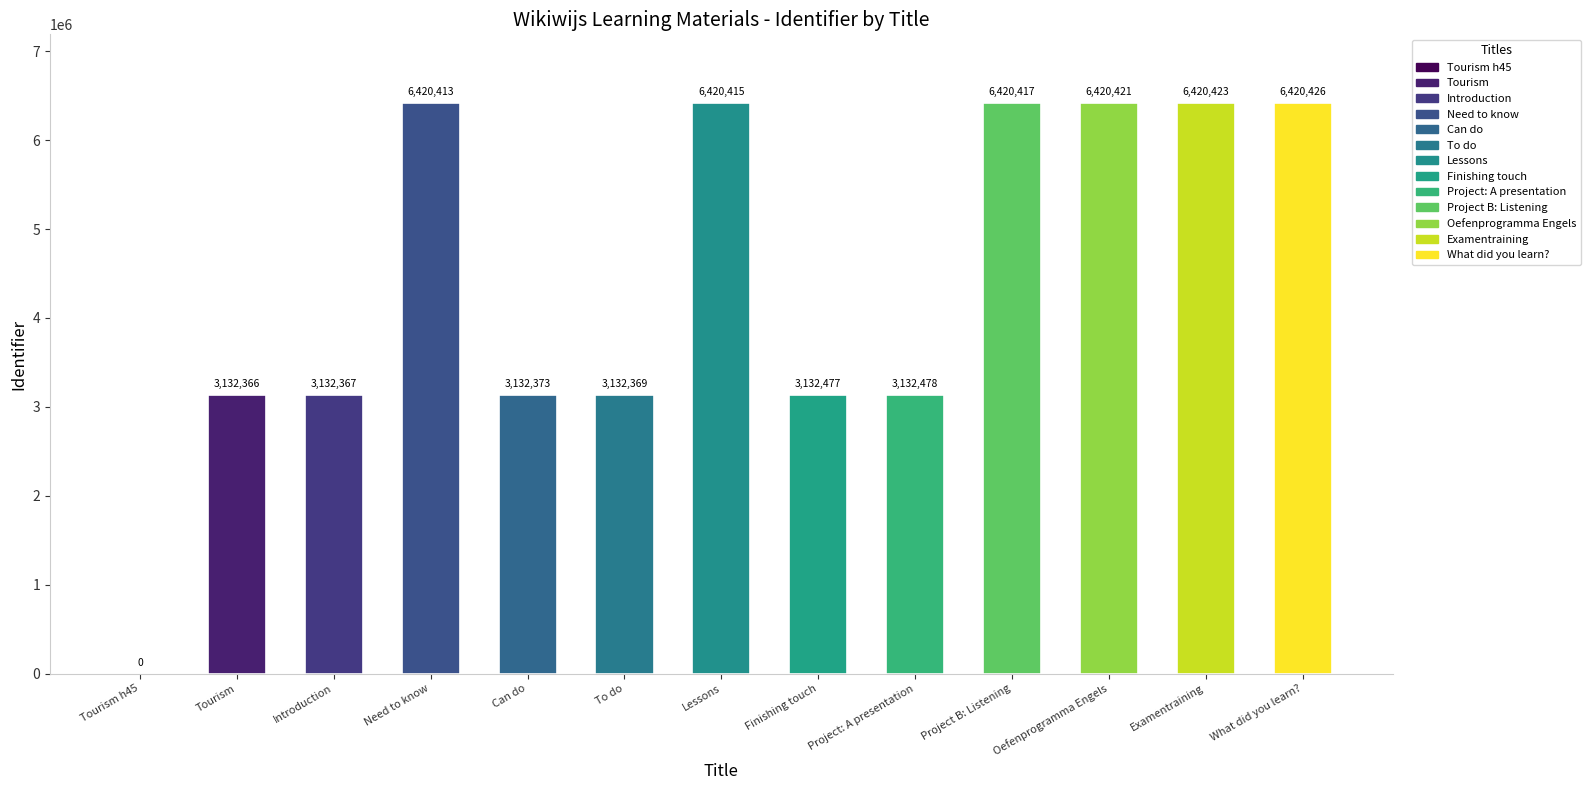

What is the sum of all values?

57316945